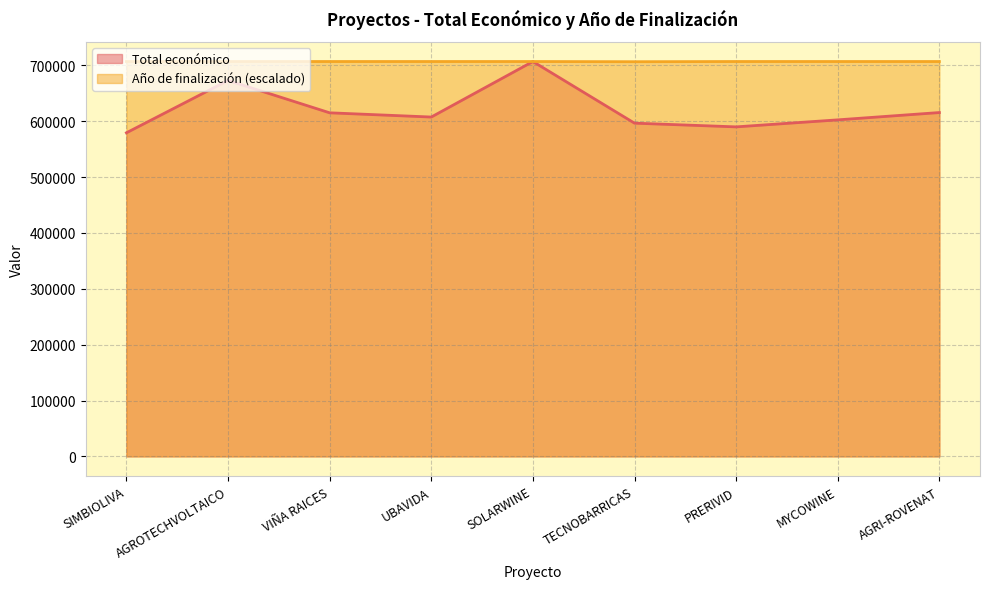

Reading right to left, what are all the values shown in this chart?

Total económico: AGRI-ROVENAT=615375.0	MYCOWINE=602295.4	PRERIVID=589731.0	TECNOBARRICAS=596384.0	SOLARWINE=706697.0	UBAVIDA=607342.0	VIÑA RAICES=614907.0	AGROTECHVOLTAICO=672807.0	SIMBIOLIVA=579152.0
Año de finalización: AGRI-ROVENAT=706697.0	MYCOWINE=706697.0	PRERIVID=706697.0	TECNOBARRICAS=706348.4	SOLARWINE=706697.0	UBAVIDA=706697.0	VIÑA RAICES=706697.0	AGROTECHVOLTAICO=706697.0	SIMBIOLIVA=706697.0